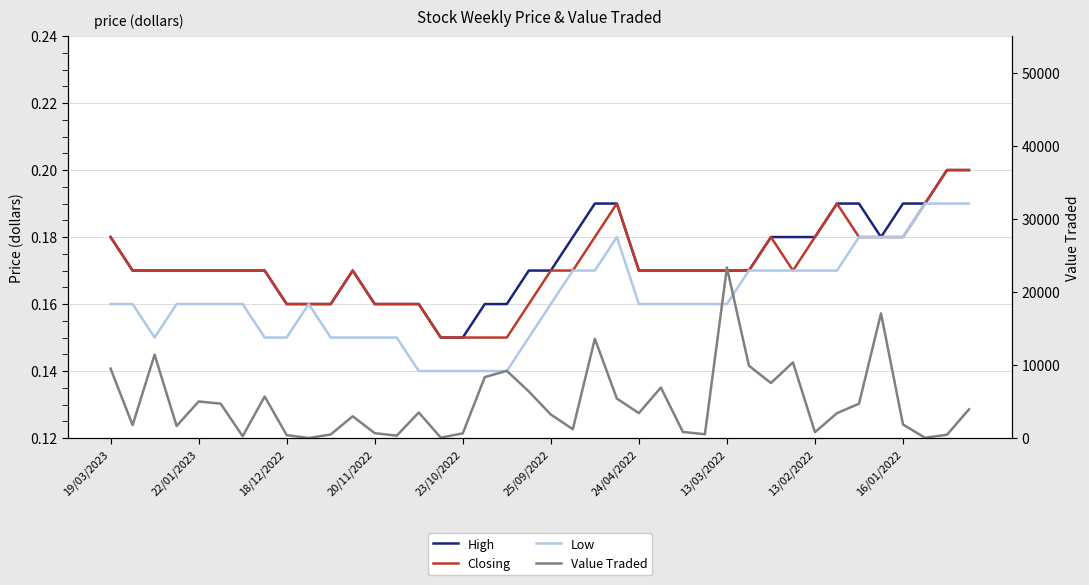

Reading left to right, what are all the values shown in this chart?

High: 0.2	0.2	0.2	0.2	0.2	0.2	0.2	0.2	0.2	0.2	0.2	0.2	0.2	0.2	0.2	0.1	0.1	0.2	0.2	0.2	0.2	0.2	0.2	0.2	0.2	0.2	0.2	0.2	0.2	0.2	0.2	0.2	0.2	0.2	0.2	0.2	0.2	0.2	0.2	0.2
Closing: 0.2	0.2	0.2	0.2	0.2	0.2	0.2	0.2	0.2	0.2	0.2	0.2	0.2	0.2	0.2	0.1	0.1	0.1	0.1	0.2	0.2	0.2	0.2	0.2	0.2	0.2	0.2	0.2	0.2	0.2	0.2	0.2	0.2	0.2	0.2	0.2	0.2	0.2	0.2	0.2
Low: 0.2	0.2	0.1	0.2	0.2	0.2	0.2	0.1	0.1	0.2	0.1	0.1	0.1	0.1	0.1	0.1	0.1	0.1	0.1	0.1	0.2	0.2	0.2	0.2	0.2	0.2	0.2	0.2	0.2	0.2	0.2	0.2	0.2	0.2	0.2	0.2	0.2	0.2	0.2	0.2
Value Traded: 9504.0	1772.0	11409.0	1650.0	5005.0	4707.0	249.0	5683.0	400.0	9.0	489.0	2981.0	667.0	327.0	3497.0	59.0	641.0	8337.0	9197.0	6374.0	3221.0	1209.0	13587.0	5404.0	3411.0	6912.0	834.0	525.0	23336.0	9898.0	7529.0	10356.0	807.0	3403.0	4702.0	17052.0	1856.0	38.0	458.0	3938.0